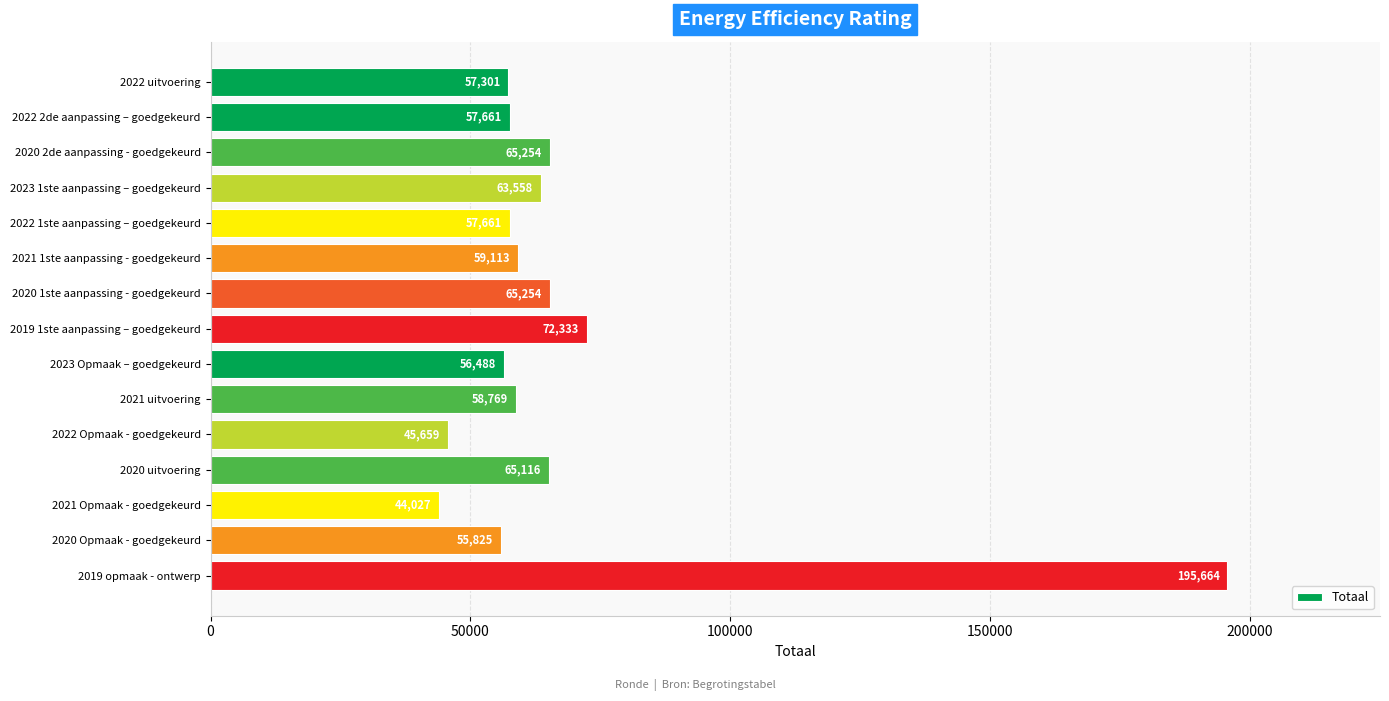

How many bars are there in total?

15